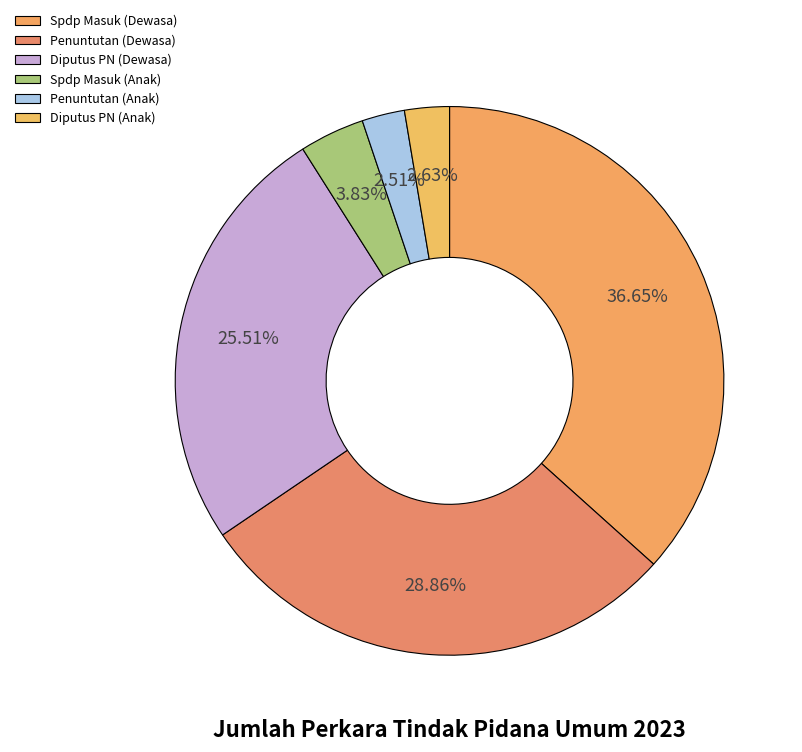

Rank the categories by value from highest to lowest.

Spdp Masuk (Dewasa), Penuntutan (Dewasa), Diputus PN (Dewasa), Spdp Masuk (Anak), Diputus PN (Anak), Penuntutan (Anak)